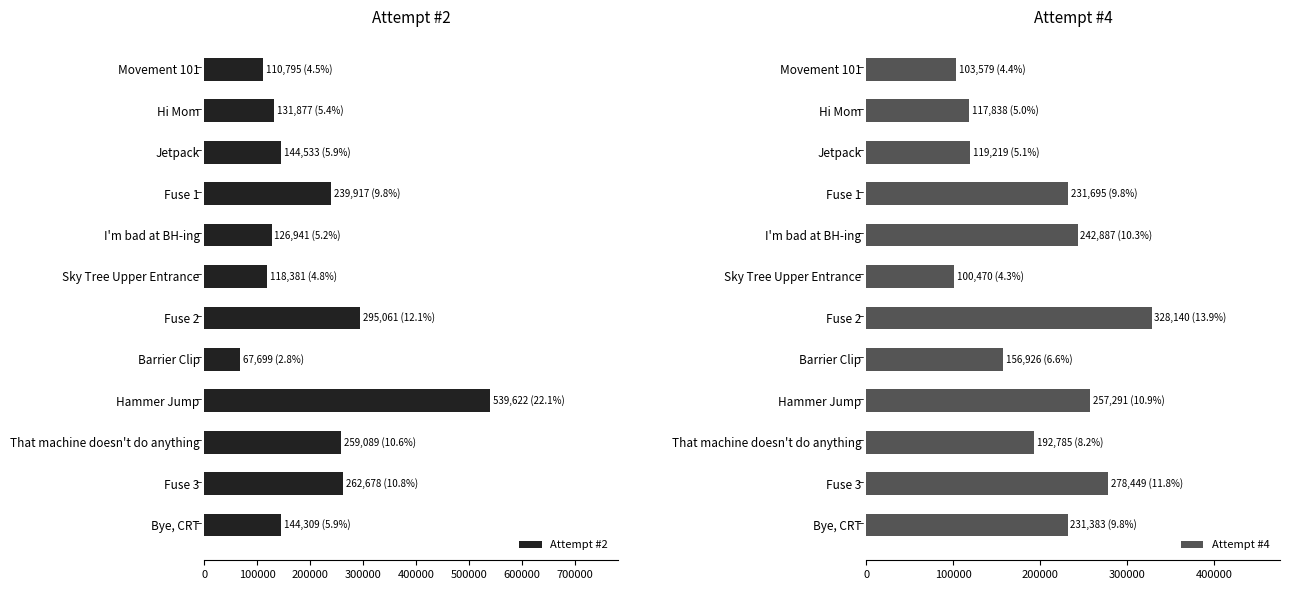

What is the sum of the Attempt #2 values at Hi Mom and Barrier Clip?

199576